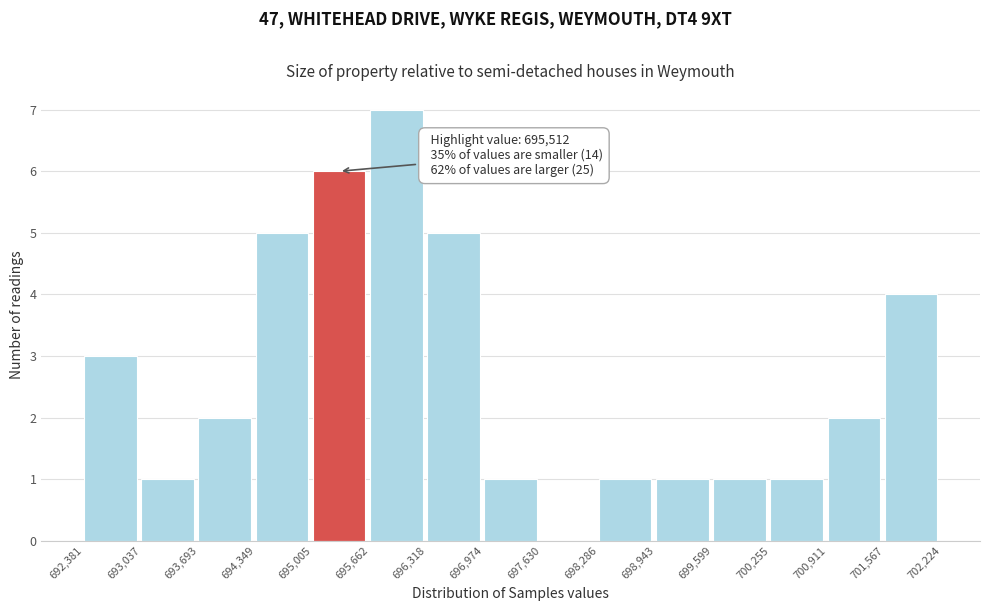

Over which range of the x-axis is the bar tallest?

695,662 to 696,318